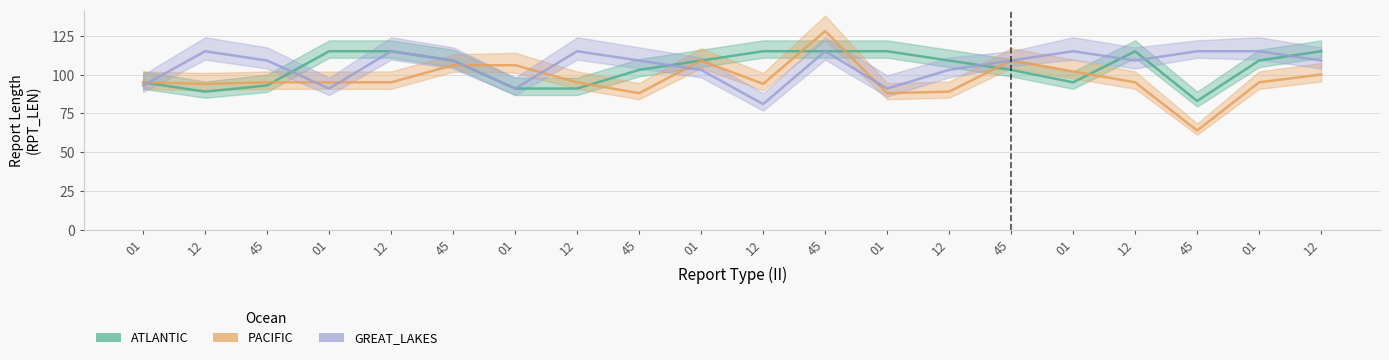

What is the difference between the PACIFIC values at 45 and 45?

64